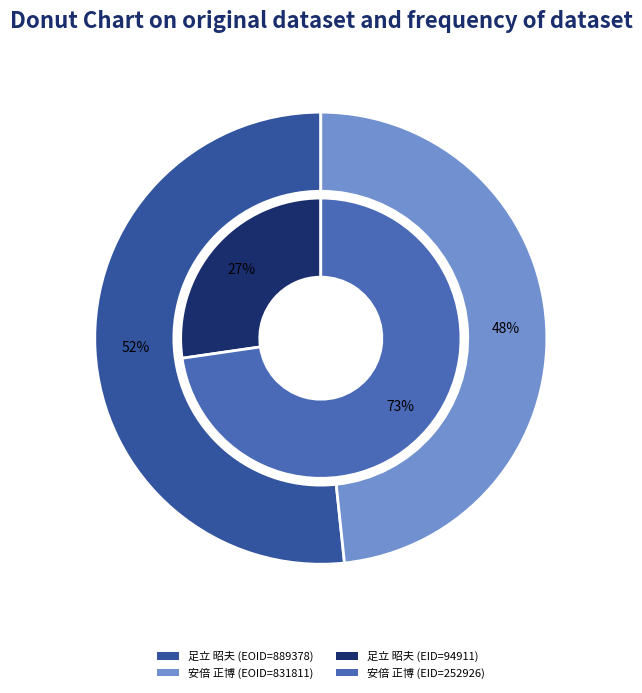

What is the majority slice?

安倍 正博 (252926)